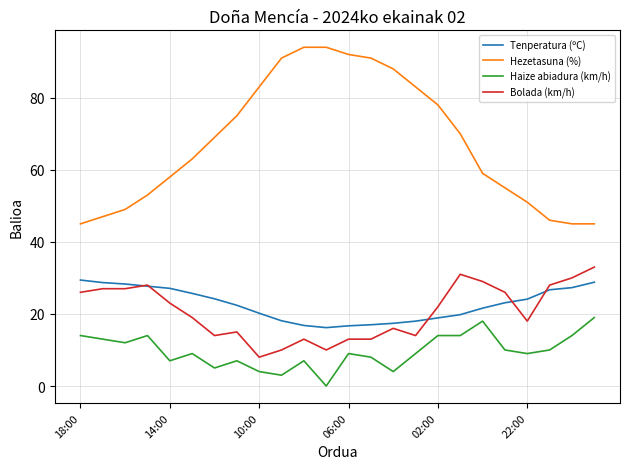

True or false: Hezetasuna (%) and Haize abiadura (km/h) cross at least once.

False